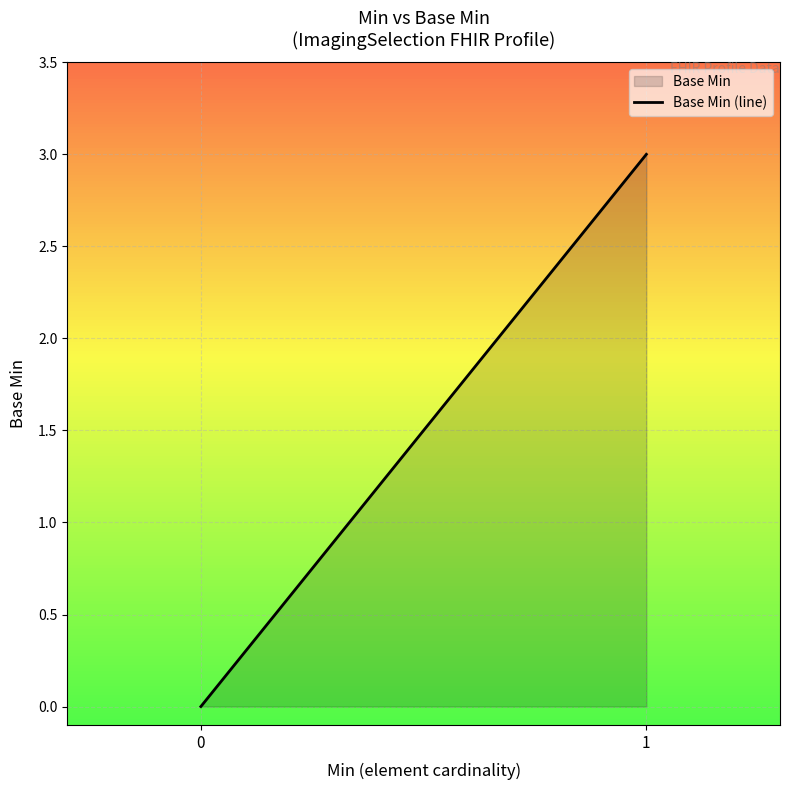

Reading left to right, what are all the values shown in this chart?

0=0	1=3